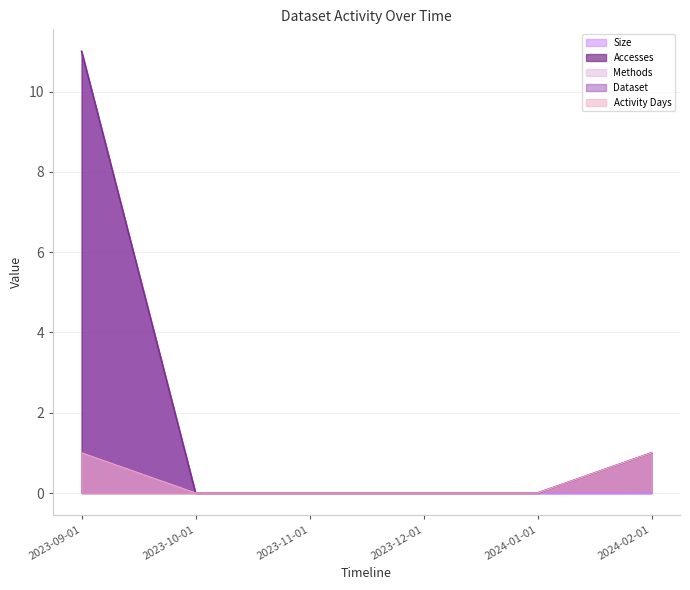

What is the difference between the Dataset values at 2024-02-01 and 2023-12-01?

1.0